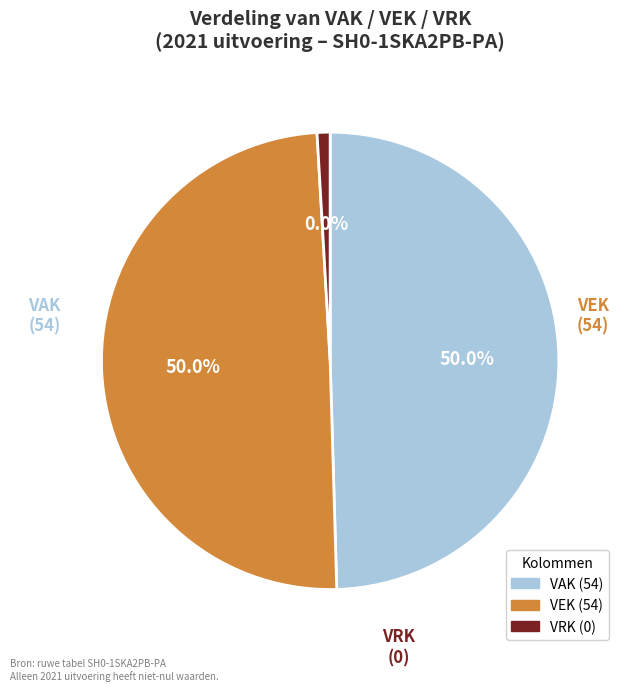

To the nearest percent, what is the combined percentage of VEK (2021 uitvoering) and VAK (2021 uitvoering)?

100%